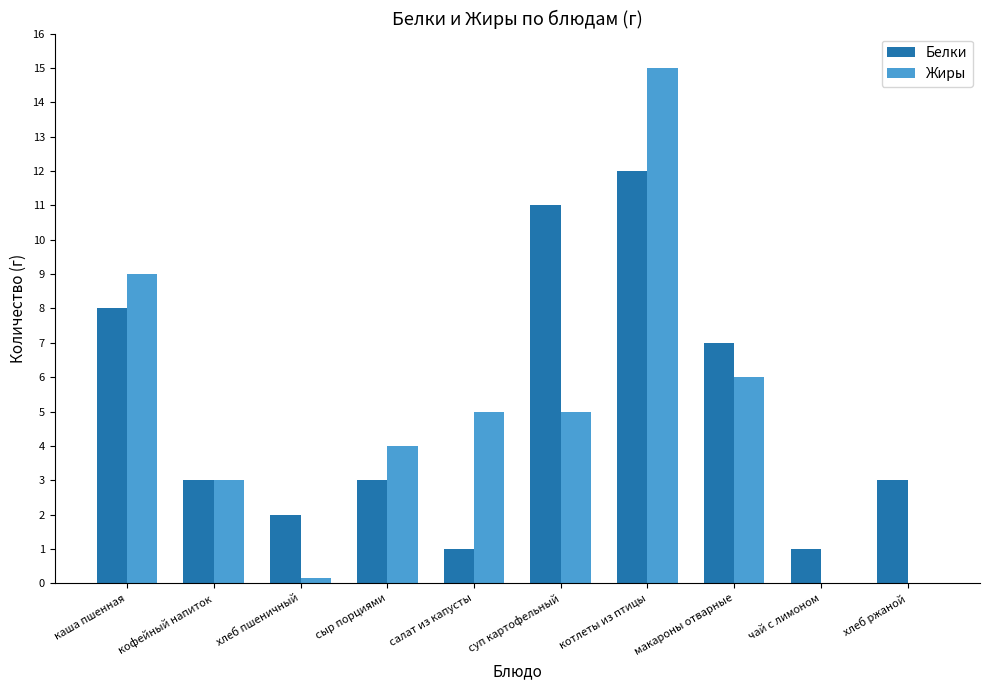

At which category does the chart reach its peak across all series?

котлеты из птицы